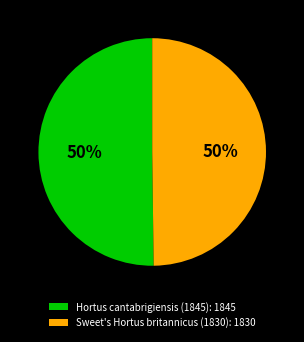

What is the ratio of the value at Hortus cantabrigiensis (1845): 1845 to the value at Sweet's Hortus britannicus (1830): 1830?

1.0